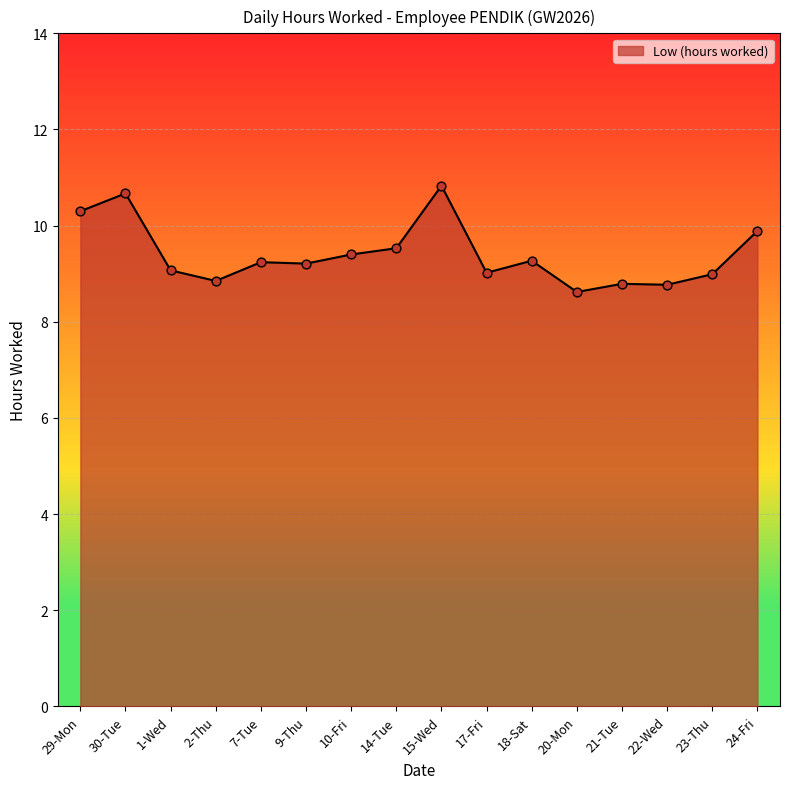

Between 21-Tue and 15-Wed, which is larger?

15-Wed